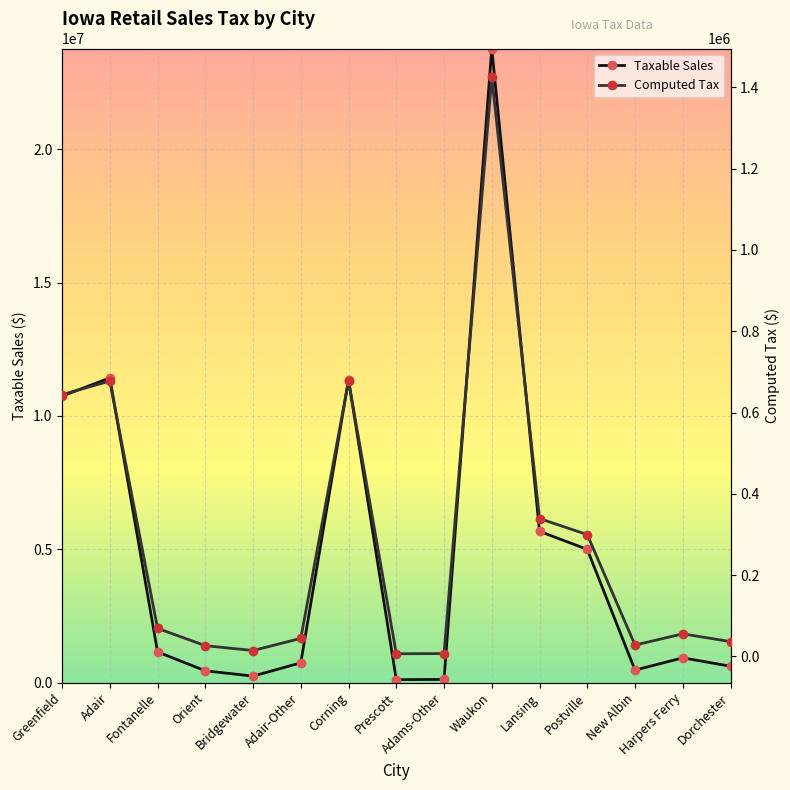

What is the label of the 11th point from the right?

Bridgewater